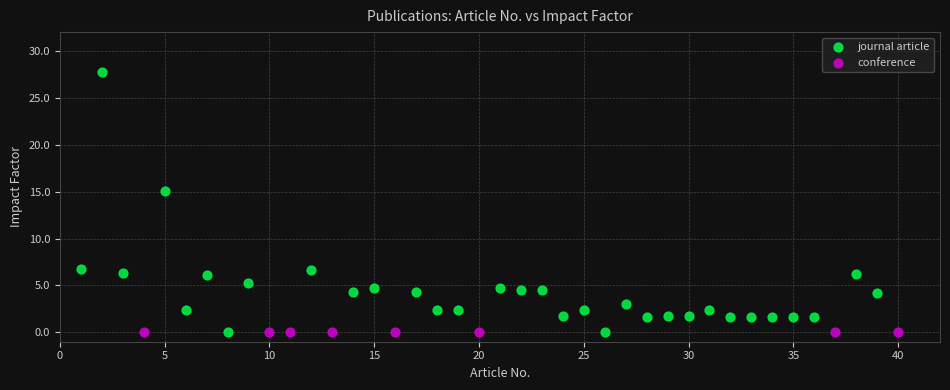

Which series reaches the maximum Y coordinate?

journal article